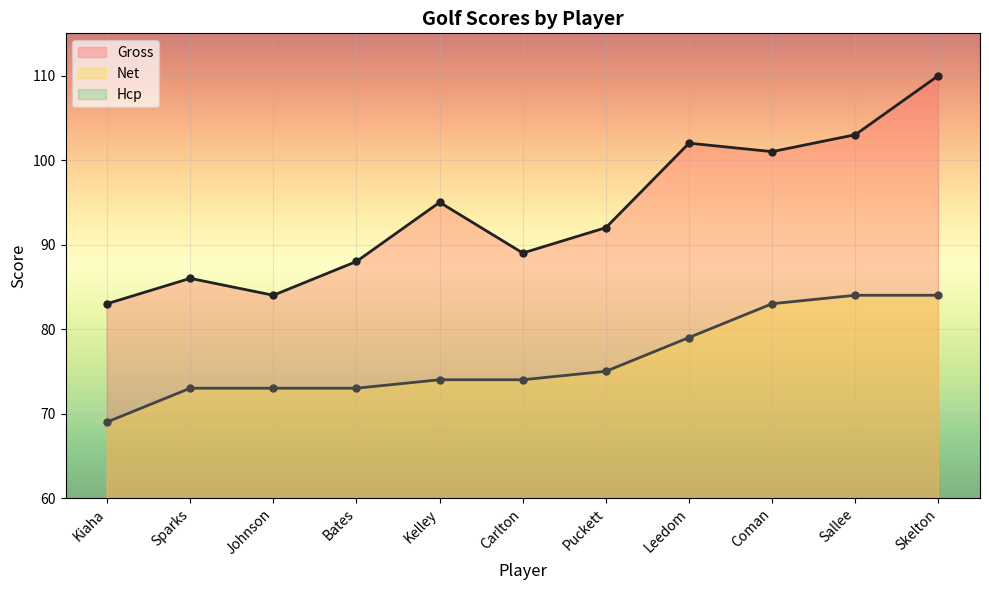

Rank the series at Sparks from lowest to highest value.

Hcp, Net, Gross